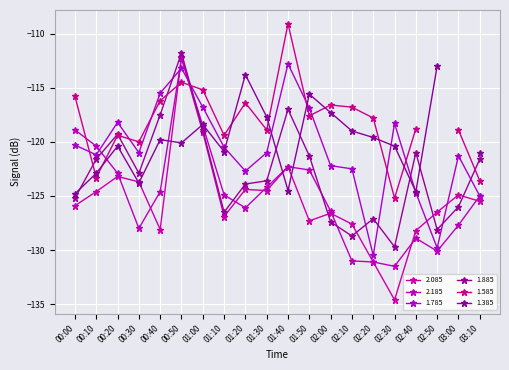

At which category does 1.885 reach its first local peak?

00:20